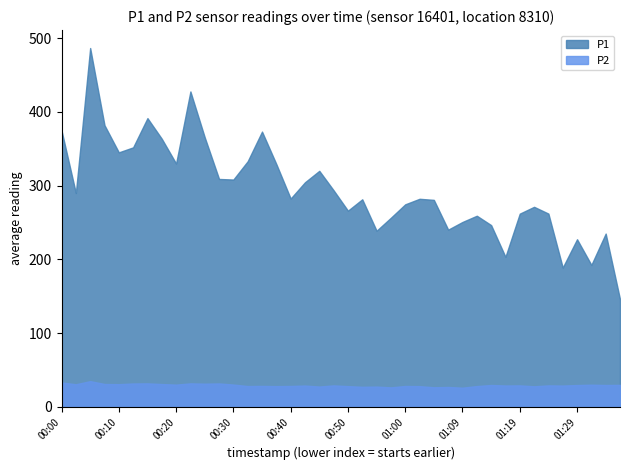

What is the greatest value displayed?

486.5